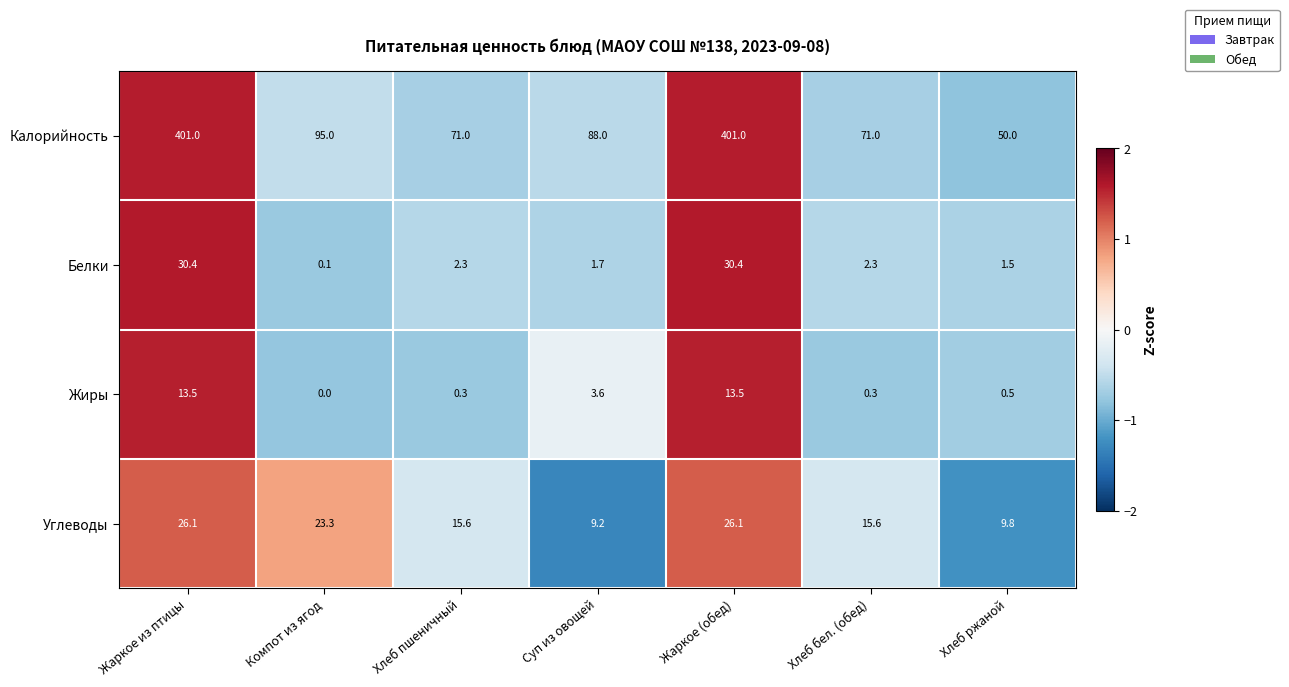

List the series in order of their peak value, lowest first.

Жиры, Углеводы, Белки, Калорийность